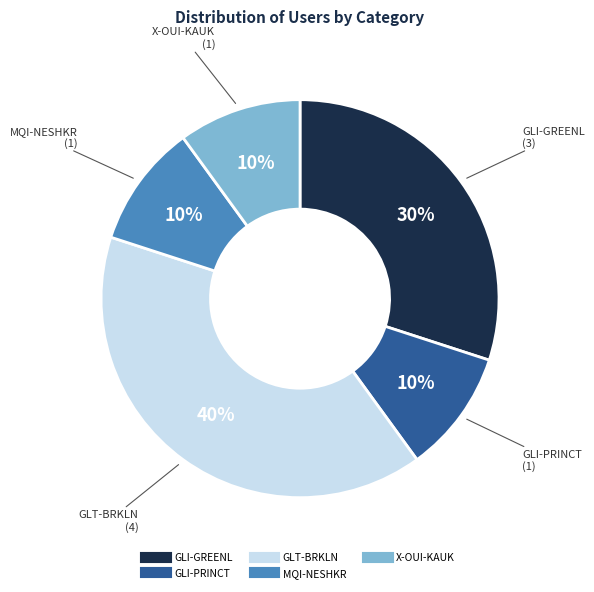

To the nearest percent, what is the average slice percentage?

20%